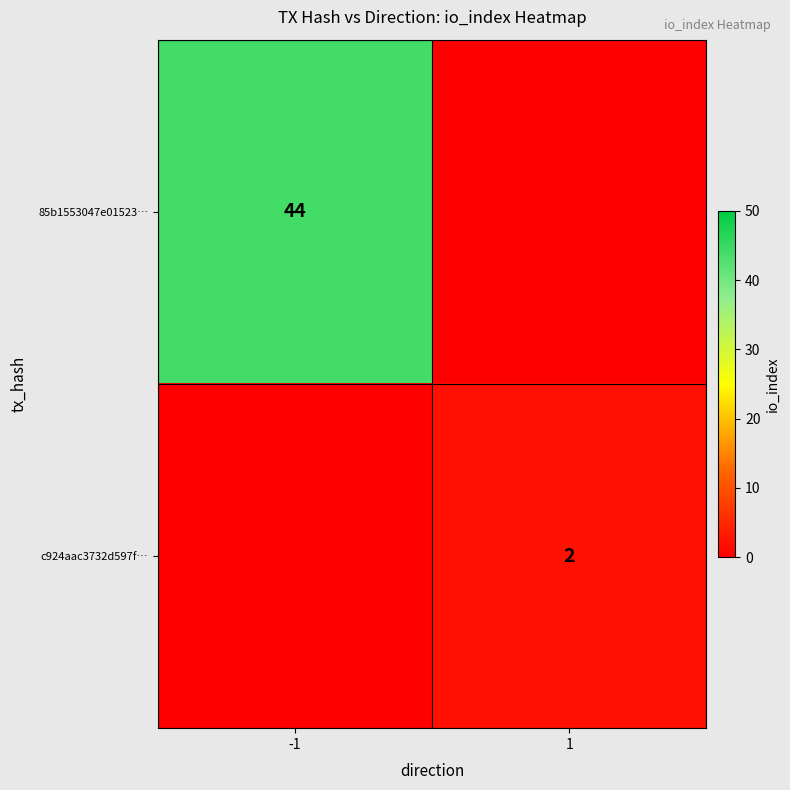

Is it true that 85b1553047e01523… equals 44 at -1?

True